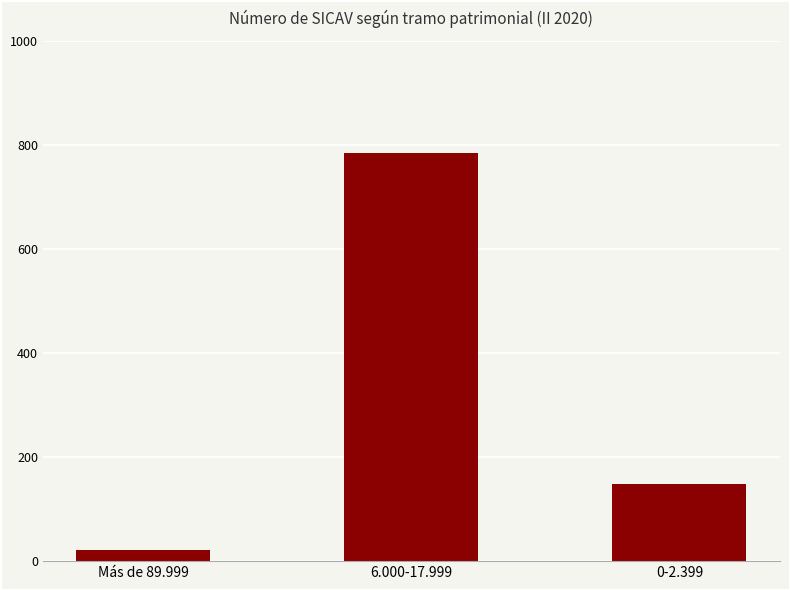

True or false: the data shows 236 at 0-2.399.

False